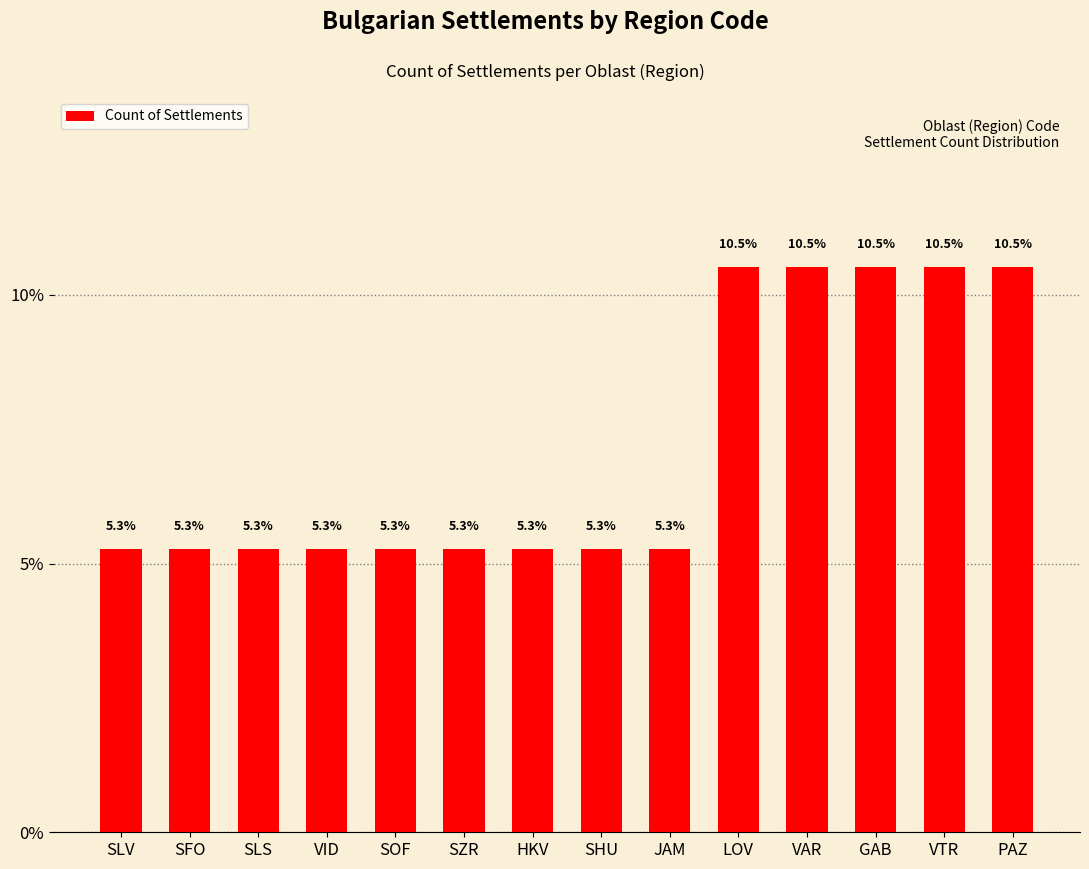

What is the label of the 8th bar from the left?

SHU